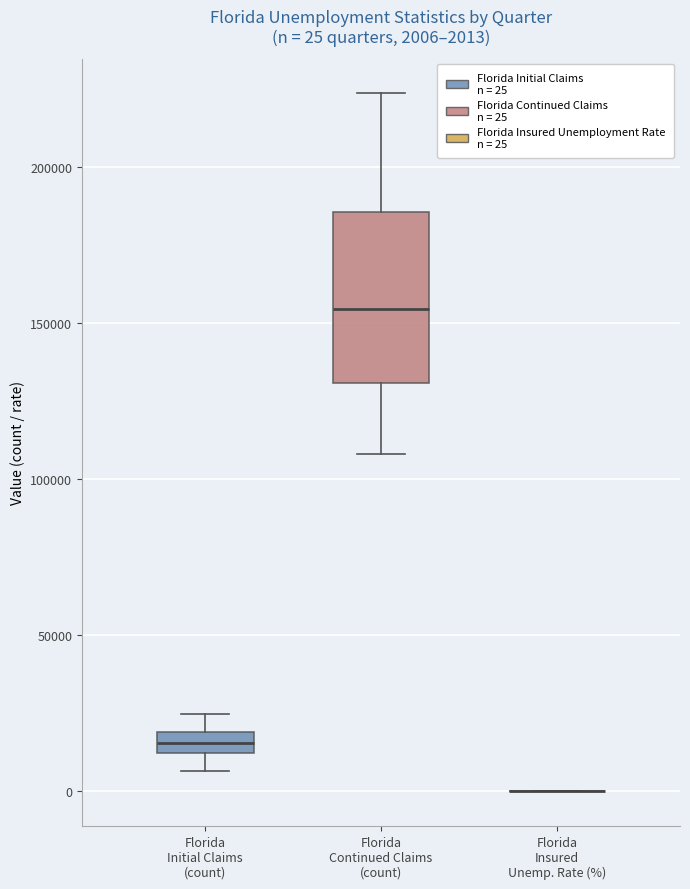

Which box is the tallest, from its lower edge to its upper edge?

Florida Continued Claims (count)